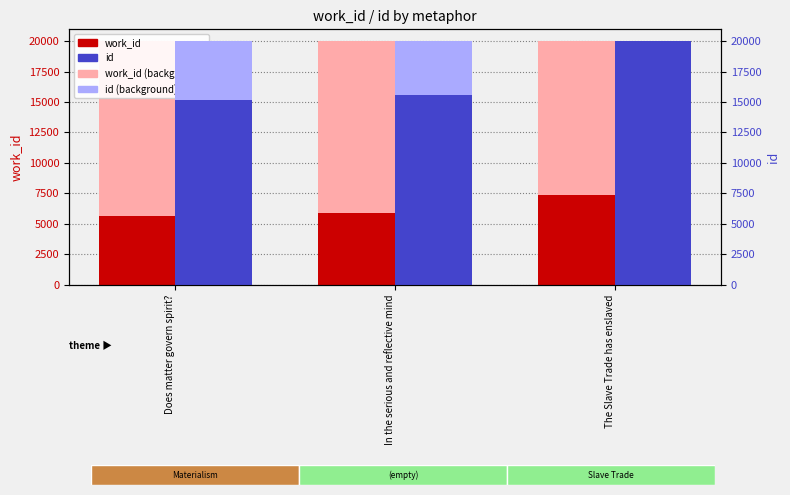

What is the minimum value shown in the chart?

5681